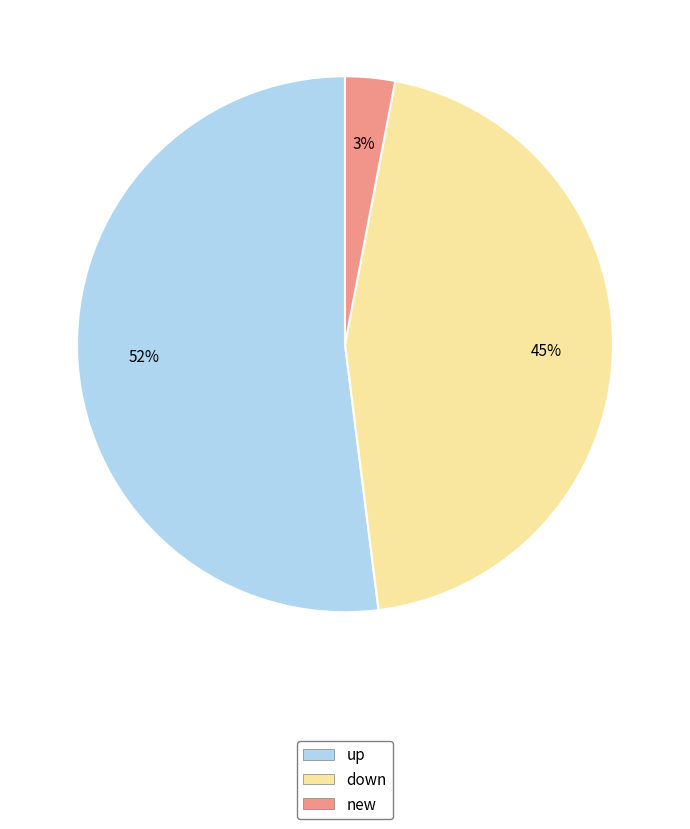

Rank the categories by value from lowest to highest.

new, down, up